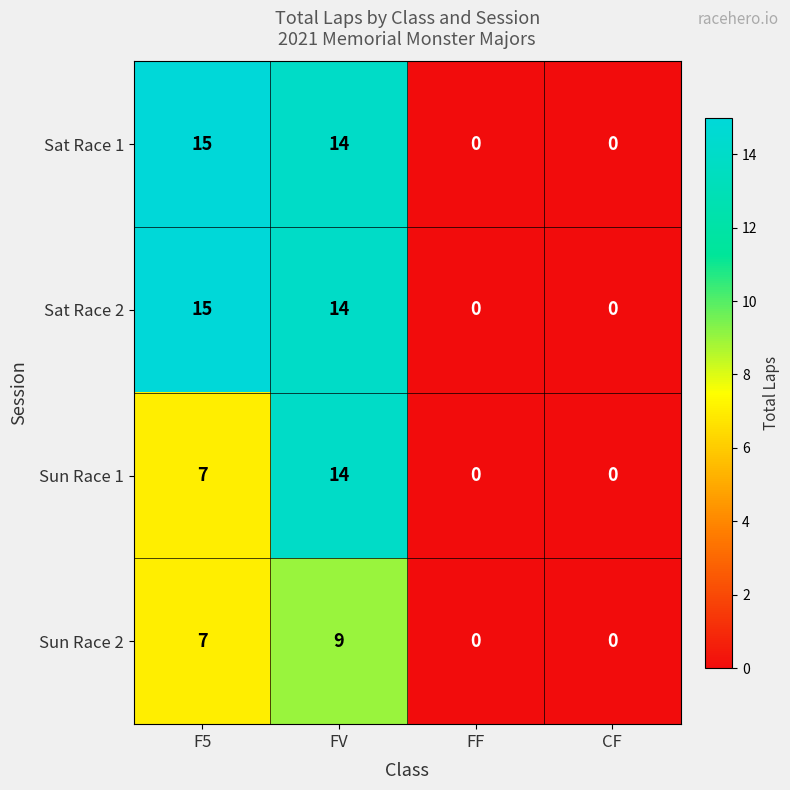

Reading left to right, extract all data points from this chart.

Sat Race 1: F5=15	FV=14	FF=0	CF=0
Sat Race 2: F5=15	FV=14	FF=0	CF=0
Sun Race 1: F5=7	FV=14	FF=0	CF=0
Sun Race 2: F5=7	FV=9	FF=0	CF=0